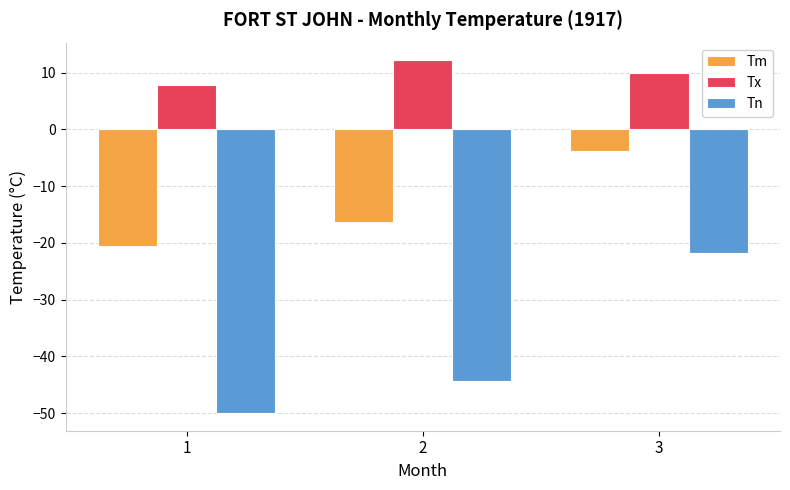

Are the bars horizontal?

No